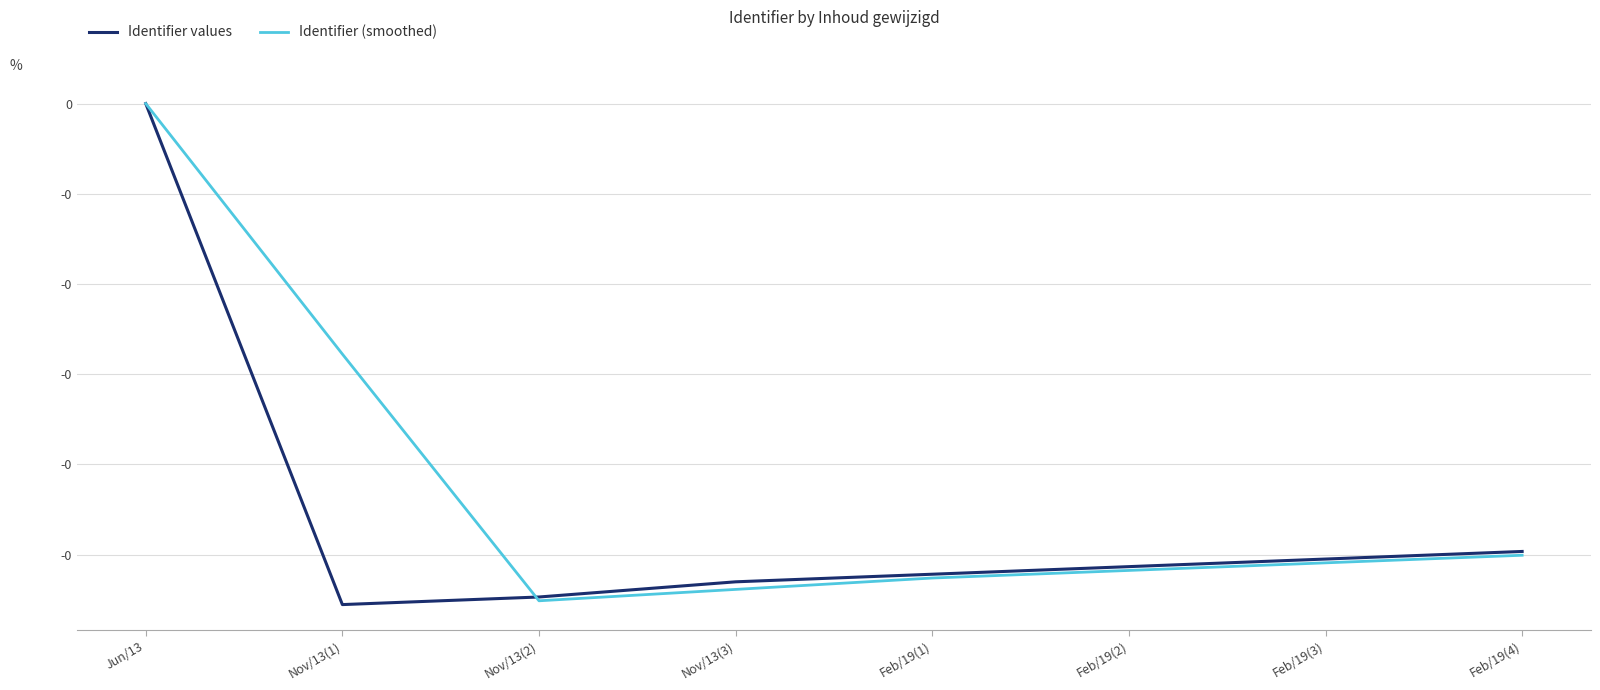

List the series in order of their overall mean, highest first.

Identifier (smoothed), Identifier values